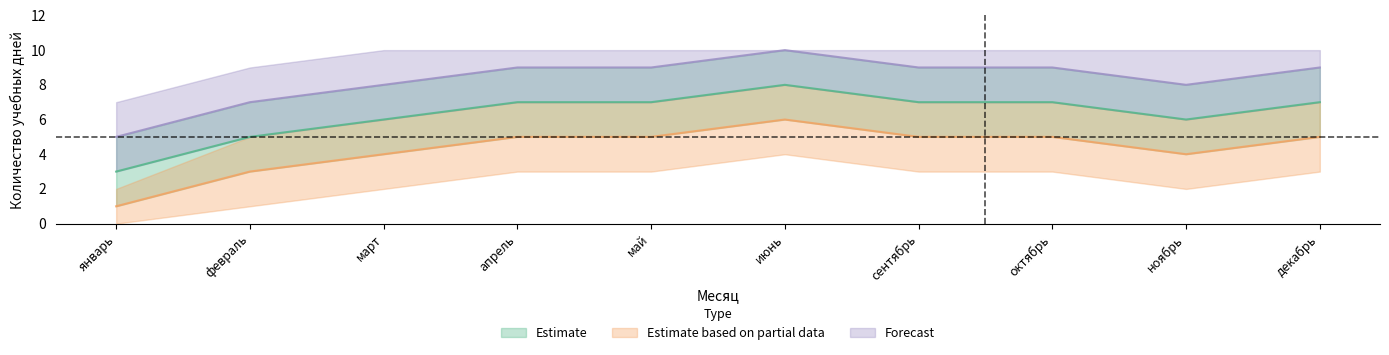

How many interior local valleys does the Estimate based on partial data series have?

1